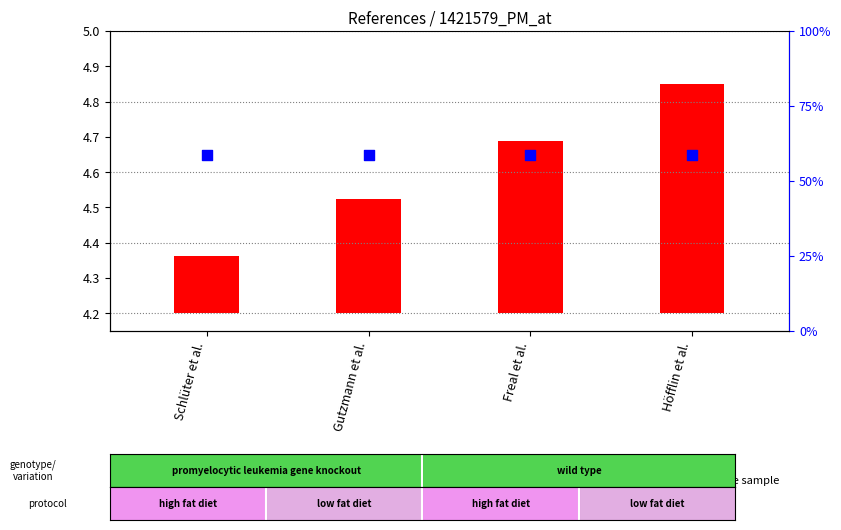

At how many categories does at least one series exceed 4?

4